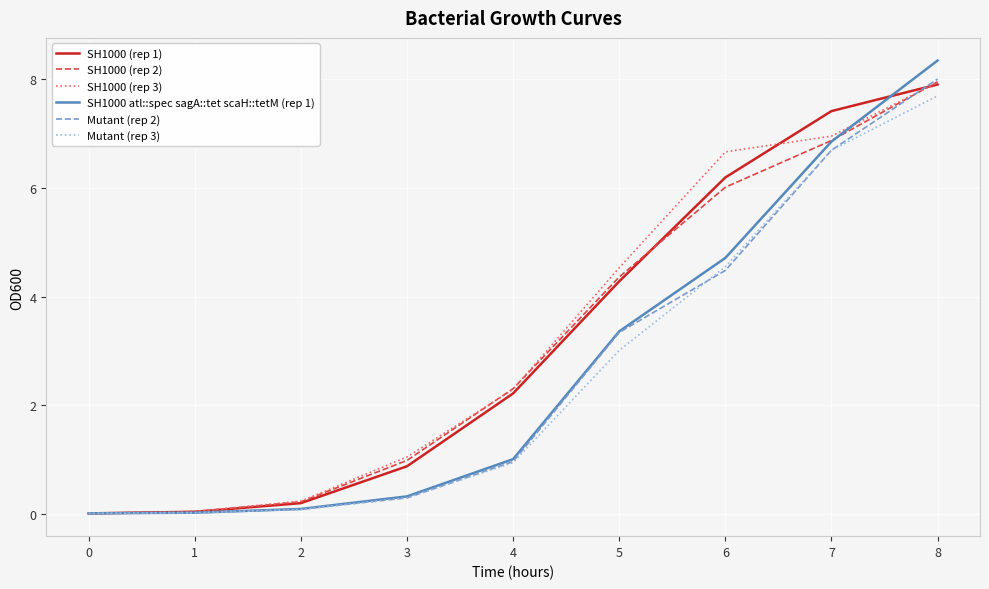

After their last crossing, which series has the higher values: Mutant (rep 3) or SH1000 (rep 3)?

SH1000 (rep 3)